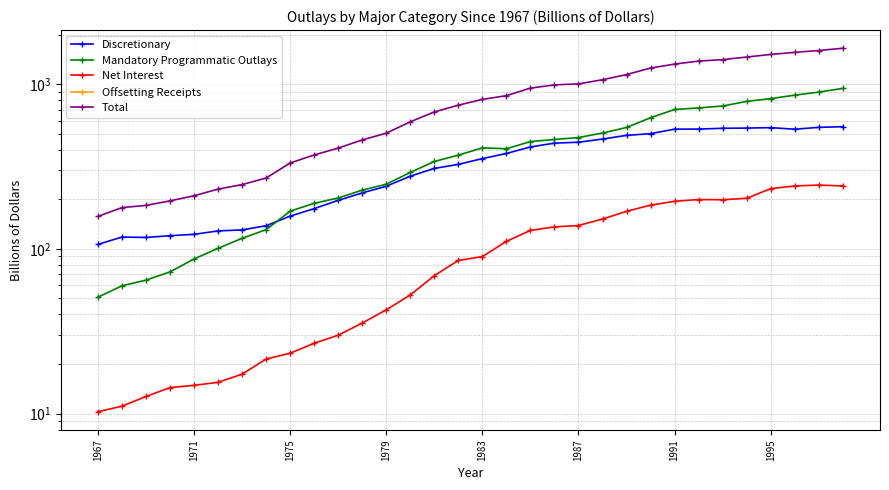

True or false: Total and Net Interest cross at least once.

False